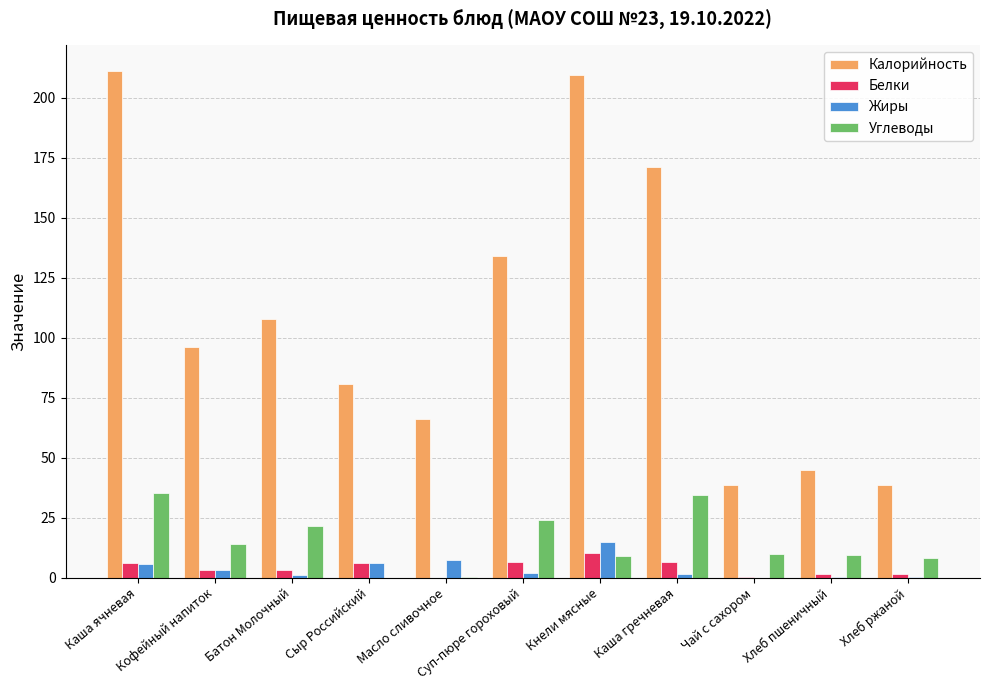

At which category is the sum across all series the highest?

Каша ячневая